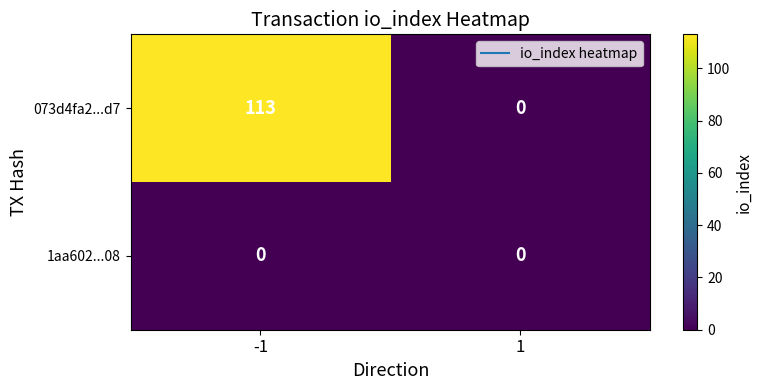

True or false: 073d4fa2...d7 has a value of 57 at -1.

False